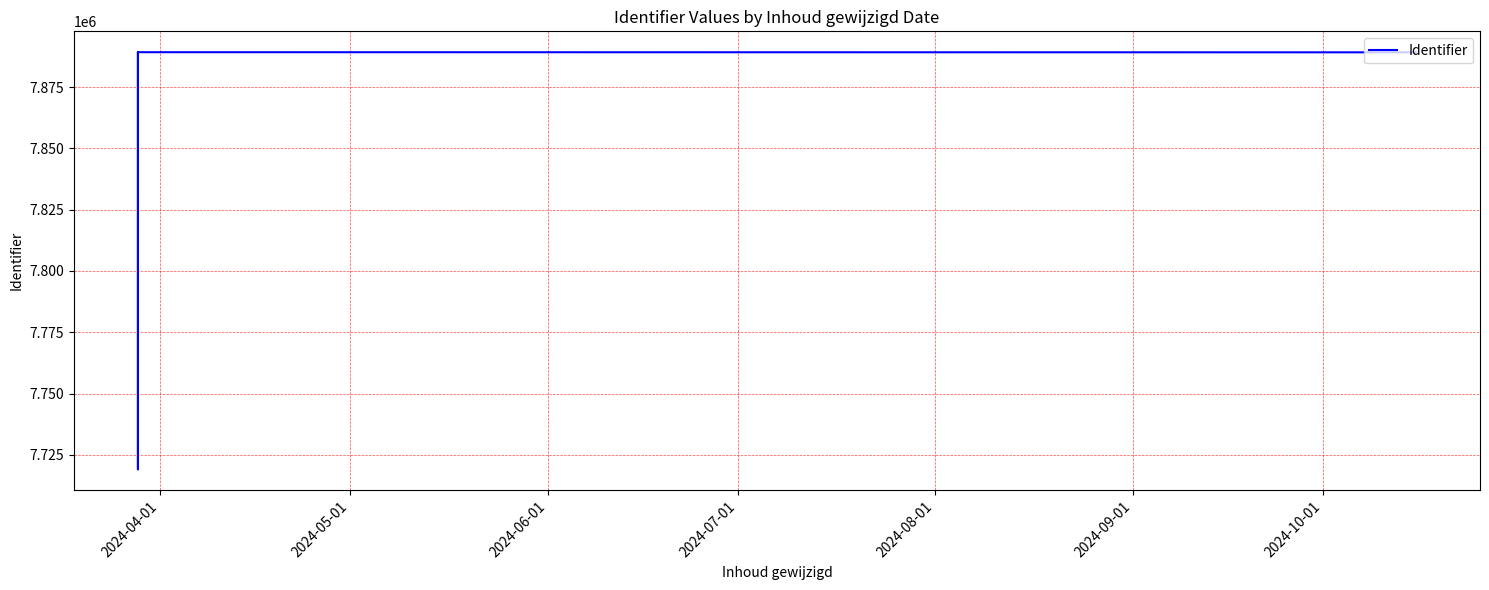

What is the maximum value shown in the chart?

7889215